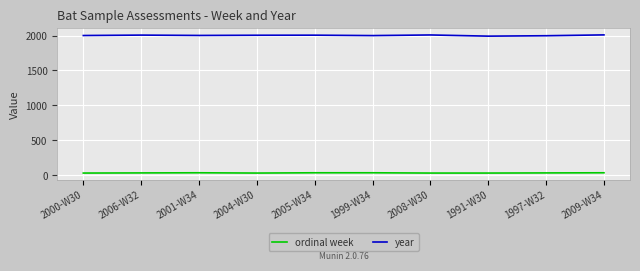

True or false: year and ordinal week intersect in this chart.

False